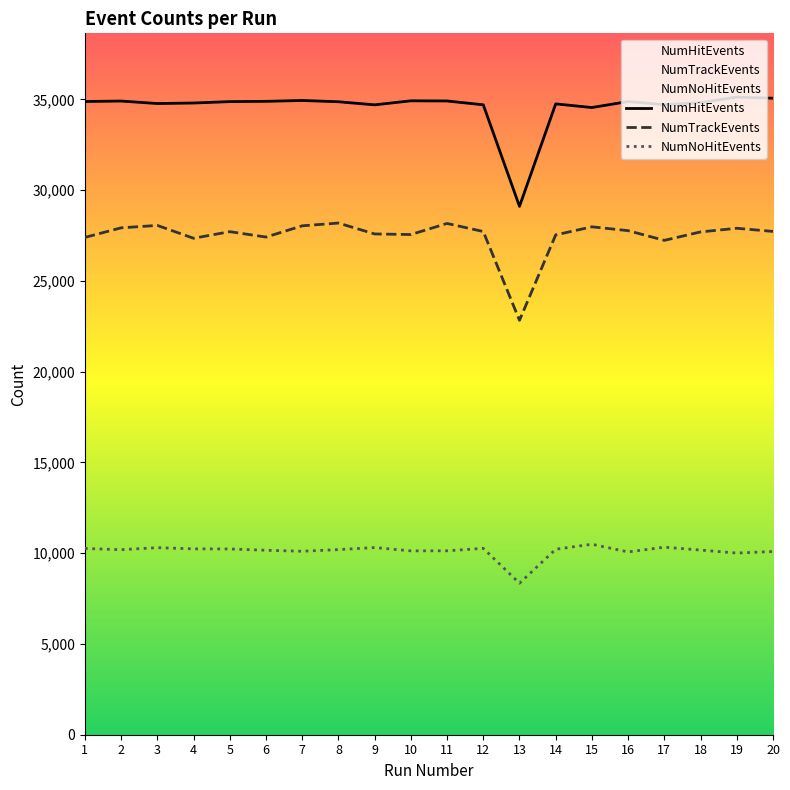

How many data points in NumHitEvents are less than 34882?

10